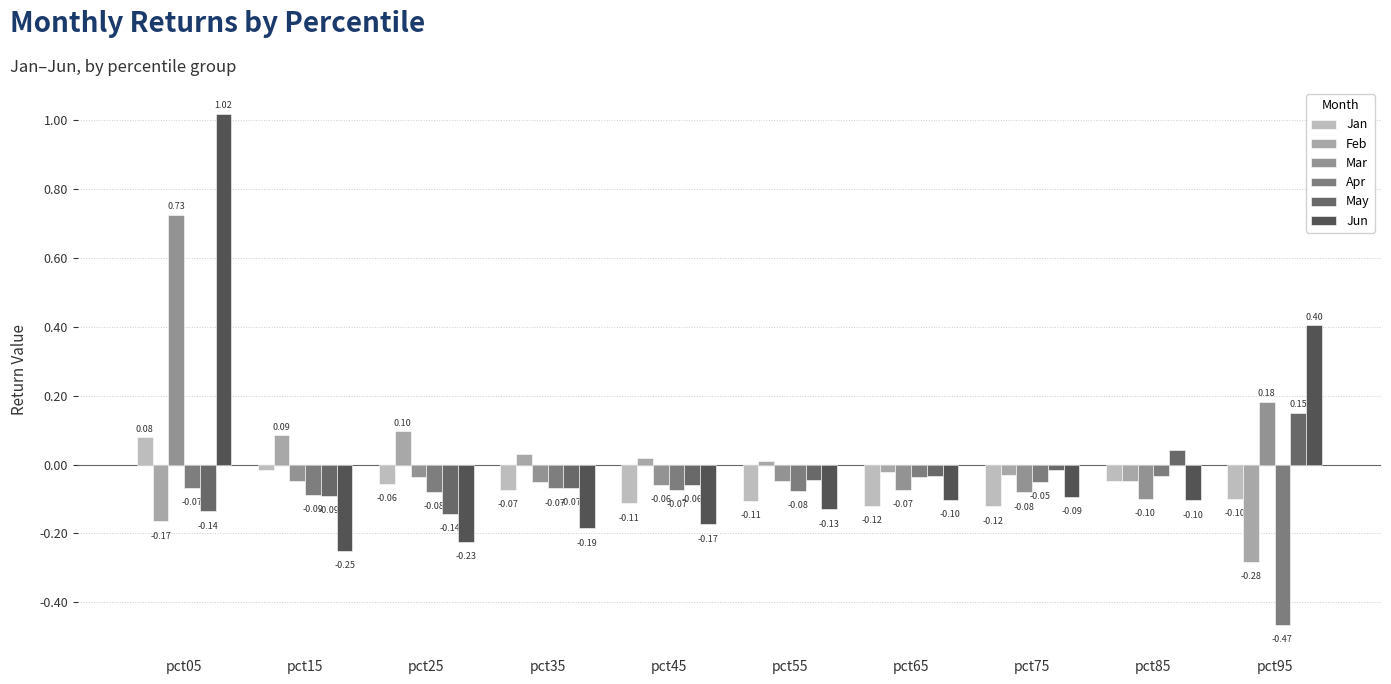

Which series has the widest spread of values?

Jun